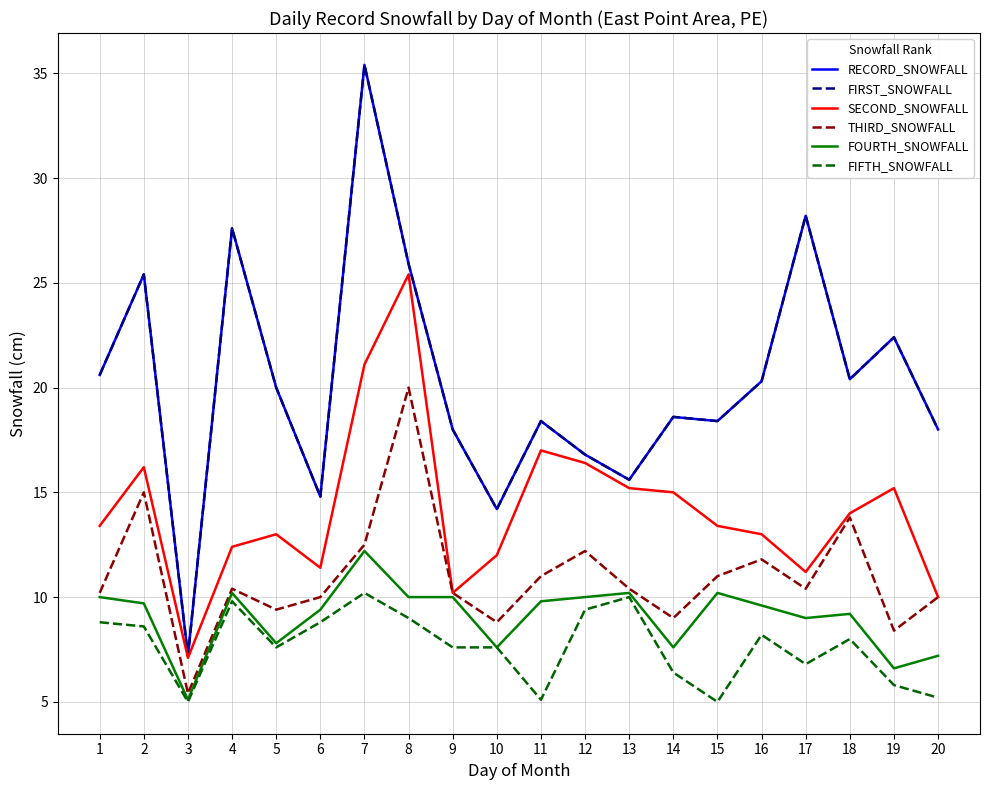

Does the chart display data point markers on the line(s)?

No